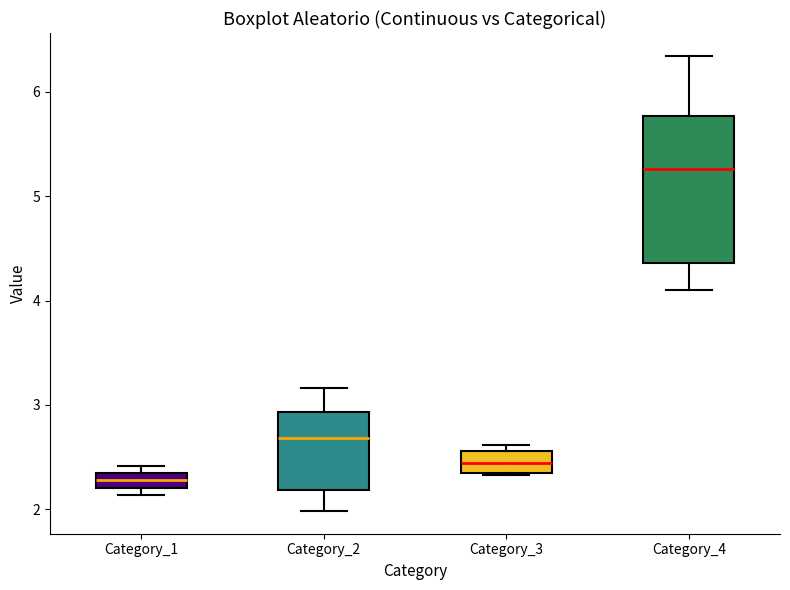

Where does the median line of the box for Category_4 sit on the y-axis? The values are not printed on the chart, so give them approximately, as read against the axis.

5.3